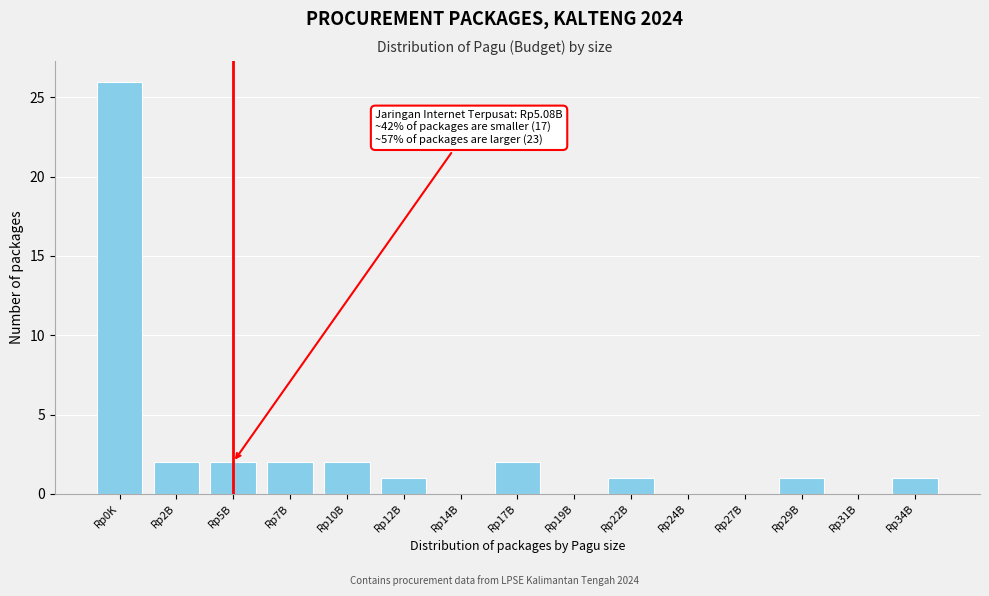

Reading left to right, extract all data points from this chart.

Rp0K=26	Rp2B=2	Rp5B=2	Rp7B=2	Rp10B=2	Rp12B=1	Rp14B=0	Rp17B=2	Rp19B=0	Rp22B=1	Rp24B=0	Rp27B=0	Rp29B=1	Rp31B=0	Rp34B=1